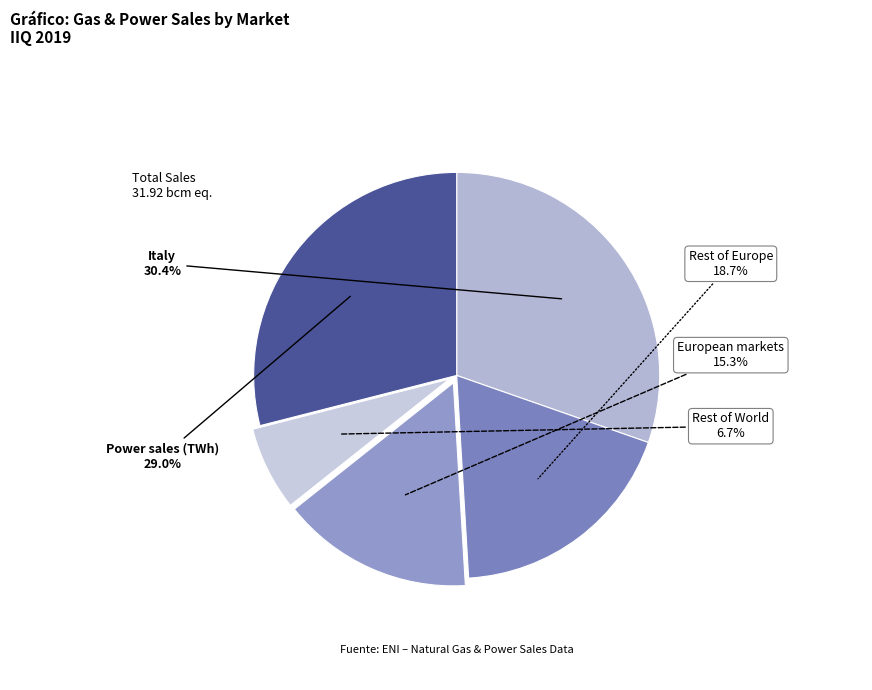

Which has a higher value, Power sales (TWh) or Rest of Europe?

Power sales (TWh)